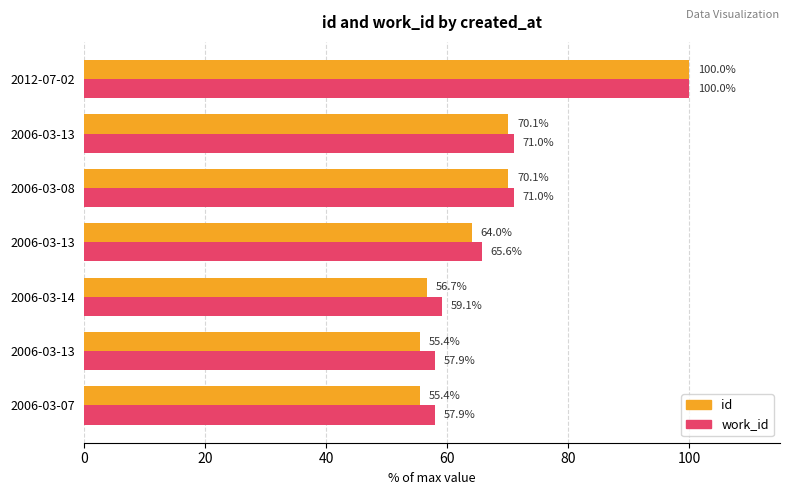

How many categories are shown in the chart?

7